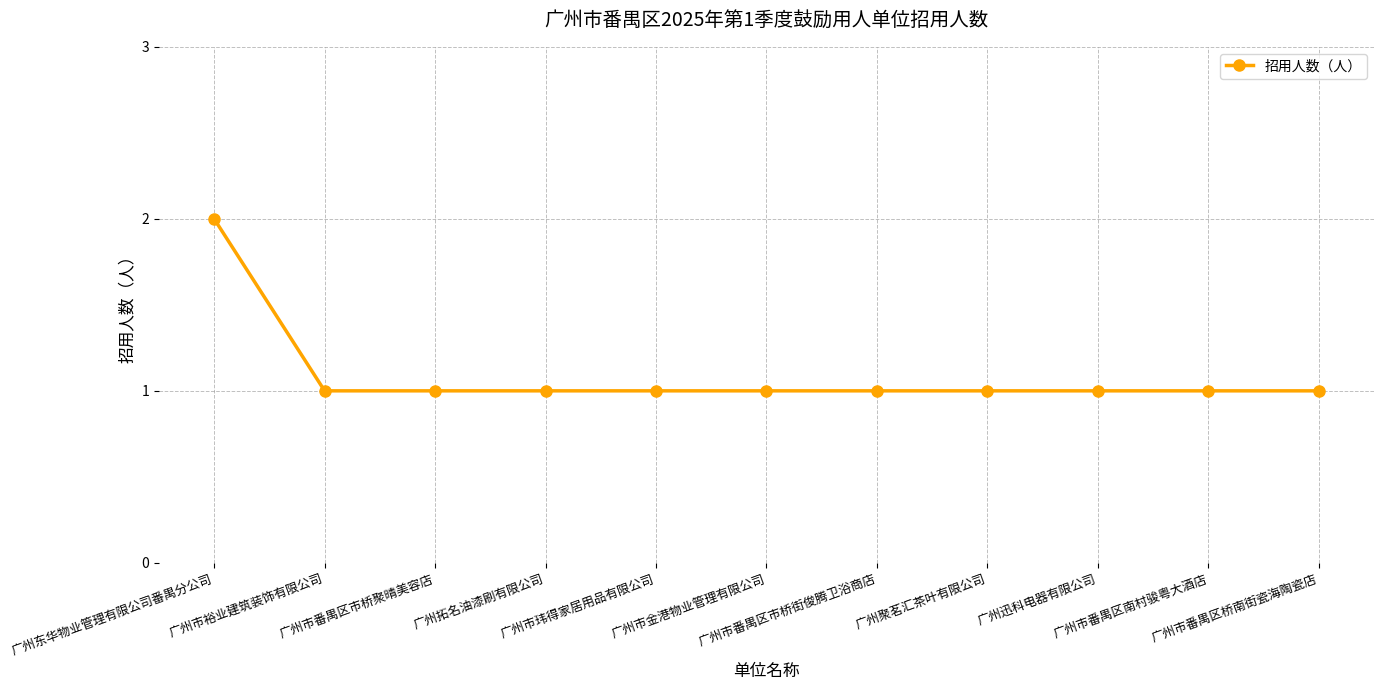

Reading left to right, what are all the values shown in this chart?

2	1	1	1	1	1	1	1	1	1	1